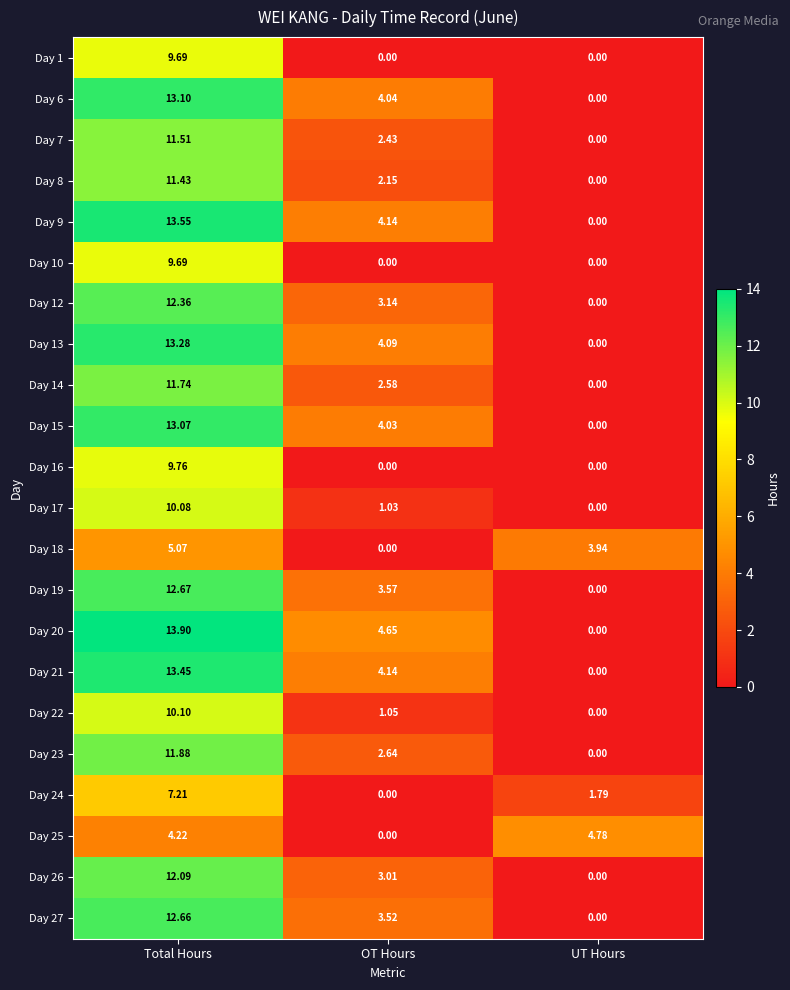

At which category is the sum across all series the highest?

Total Hours